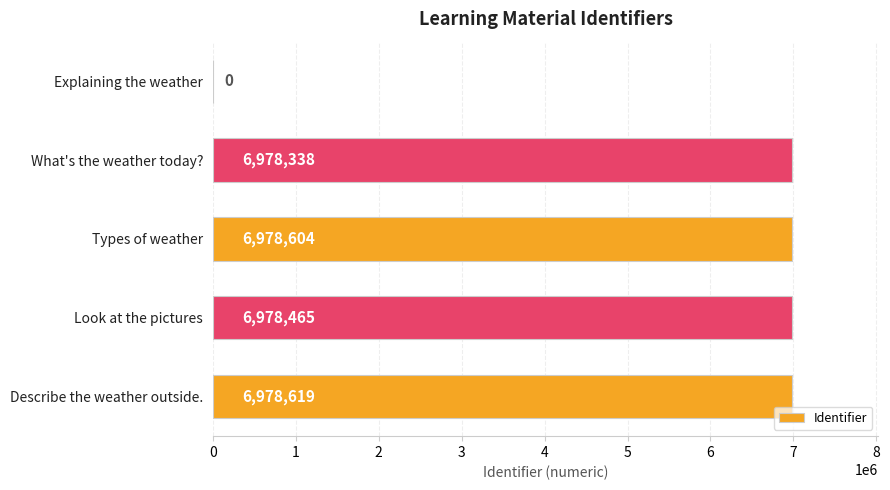

What is the change in value from Explaining the weather to What's the weather today??

+6978338